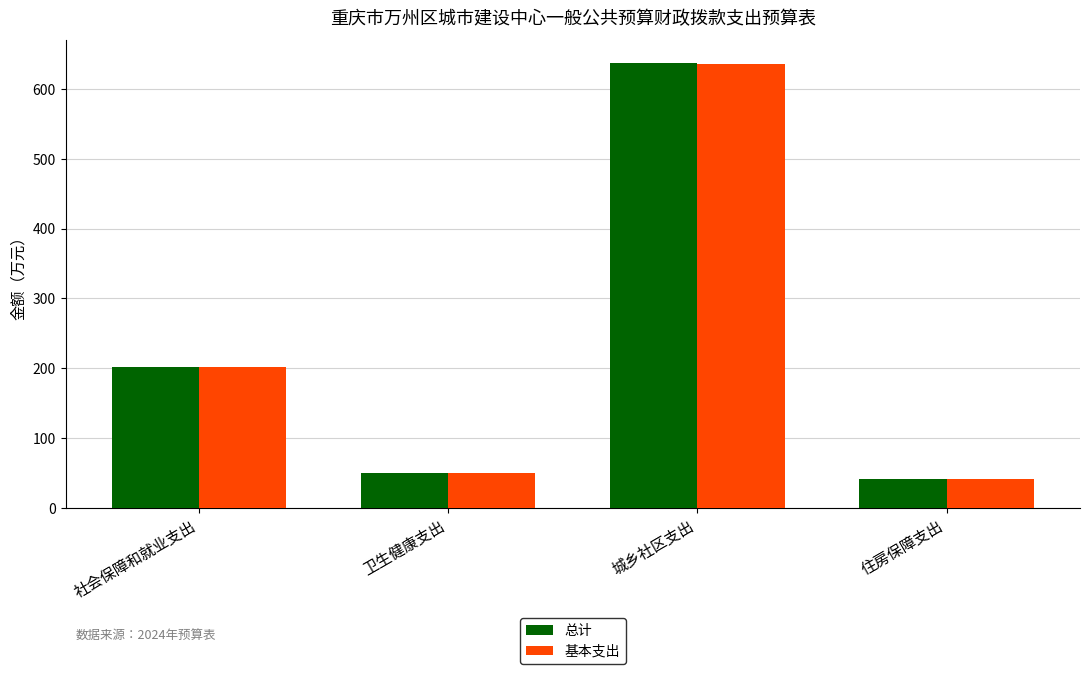

Where is 总计 nearest to the value 339?

社会保障和就业支出